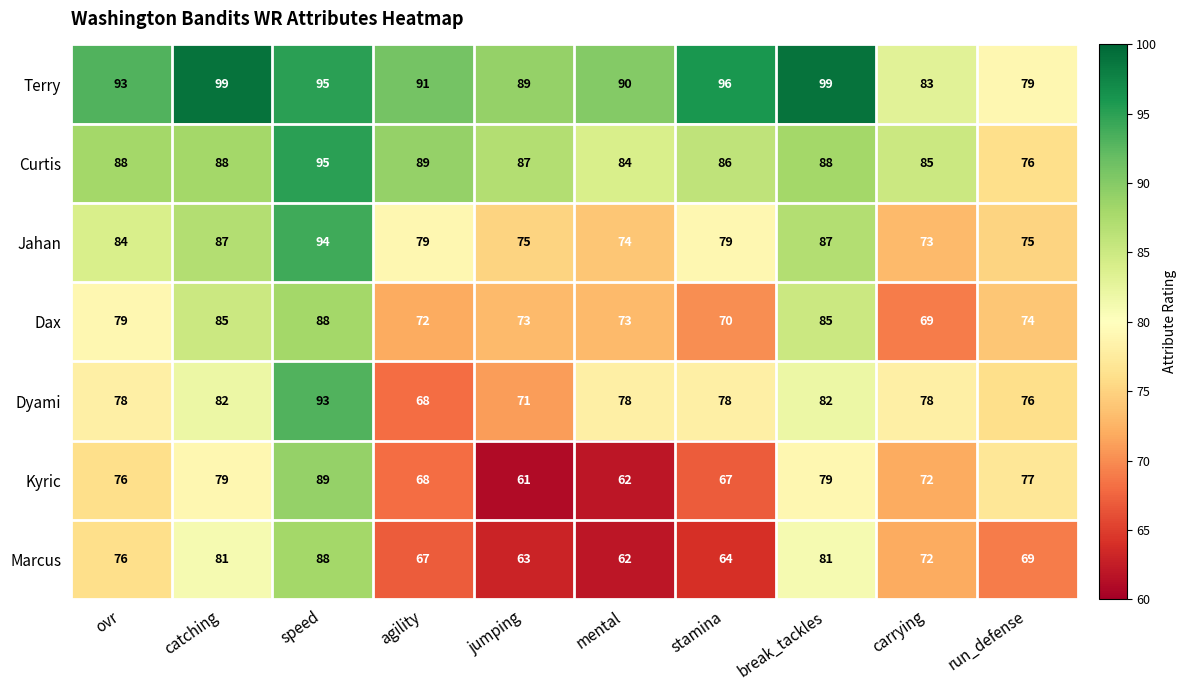

Which label corresponds to the smallest value in the chart?

jumping